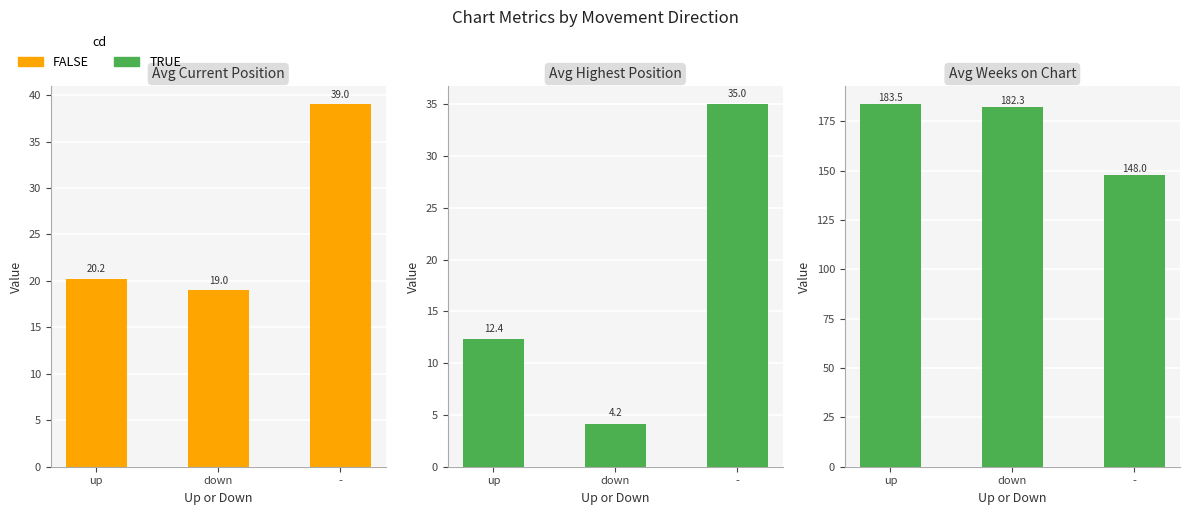

What is the difference between the highest and lowest values at up?

171.1